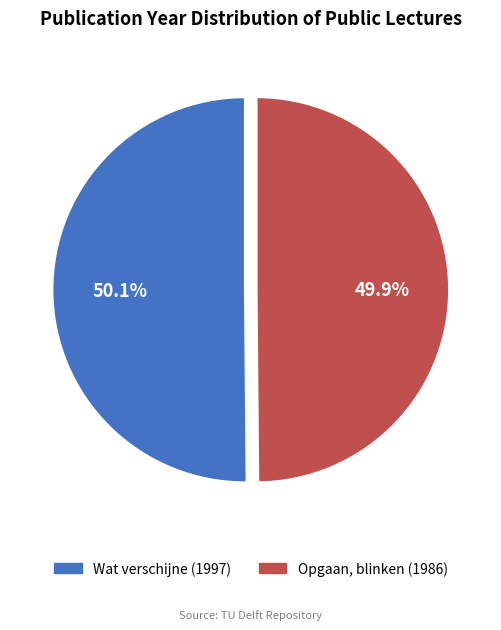

What is the total percentage of Opgaan, blinken (1986) and Wat verschijne (1997)?

100.0%